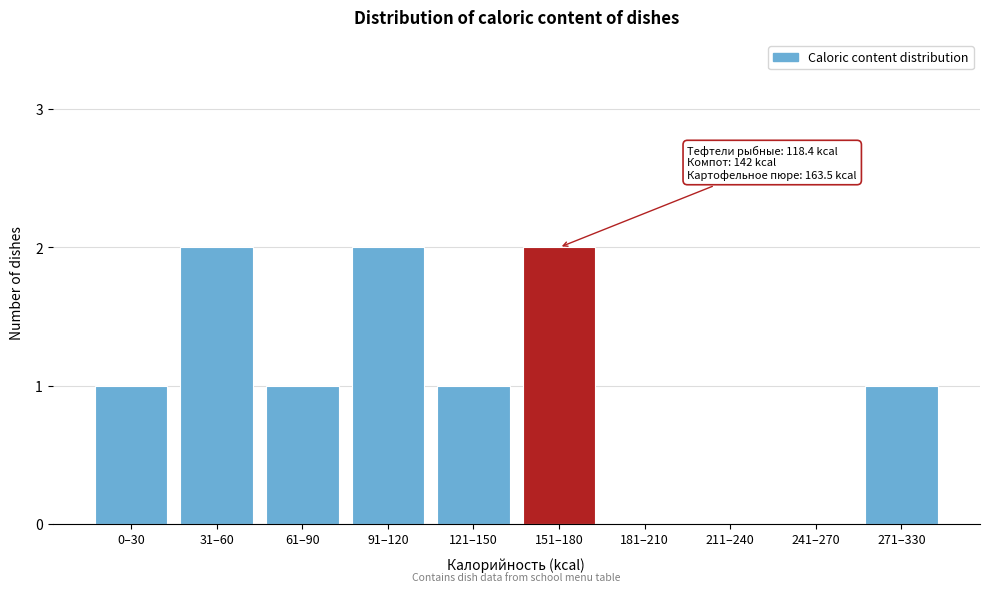

Reading left to right, what are all the values shown in this chart?

0–30=1	31–60=2	61–90=1	91–120=2	121–150=1	151–180=2	181–210=0	211–240=0	241–270=0	271–330=1